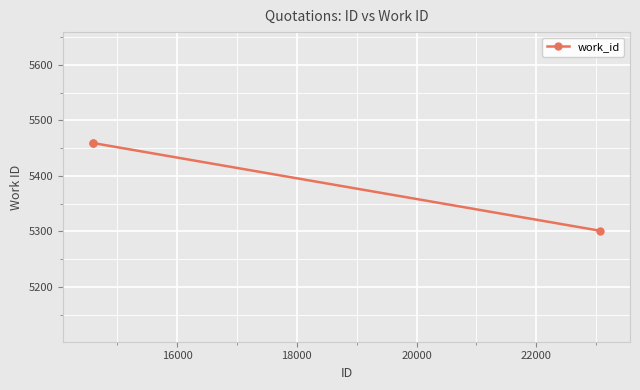

What is the minimum value shown in the chart?

5301